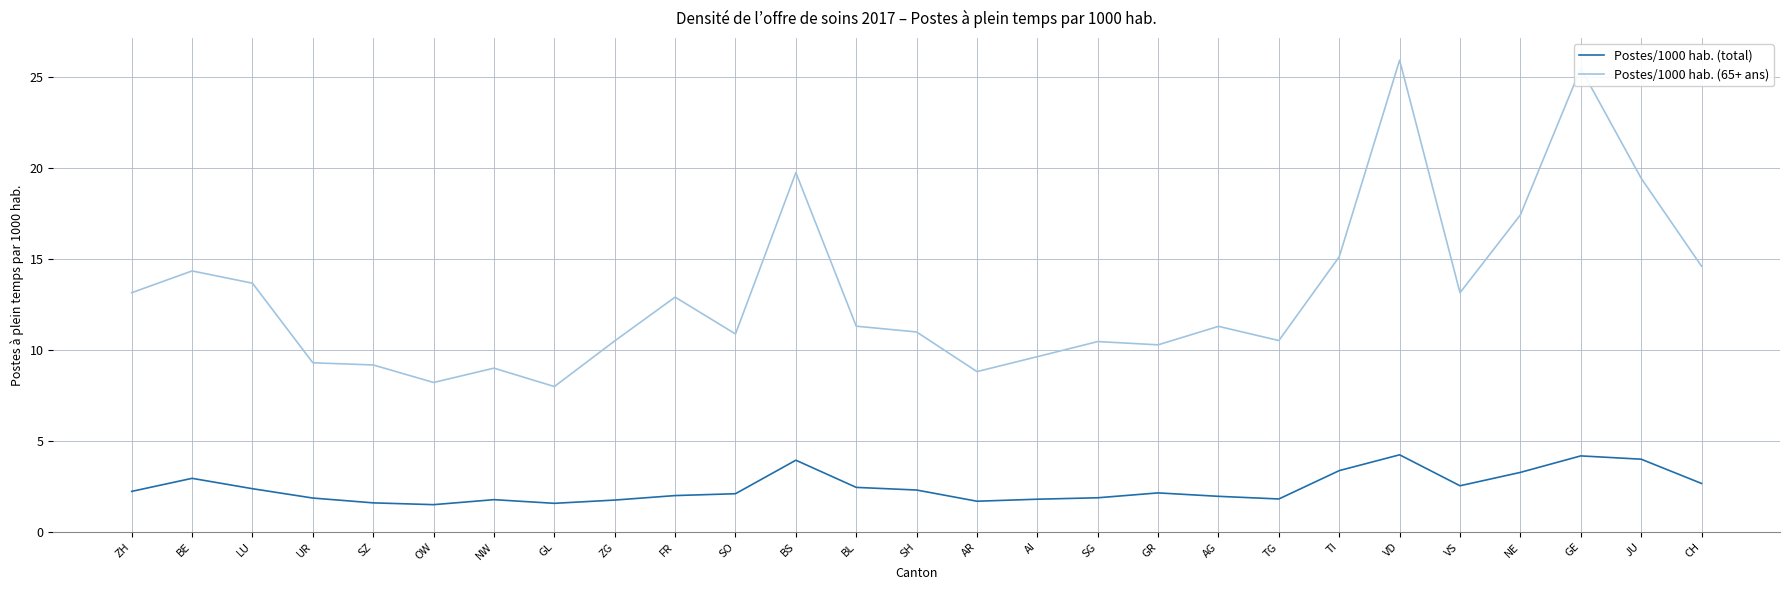

What is the sum of the Postes/1000 hab. (total) values at SG and AI?

3.7